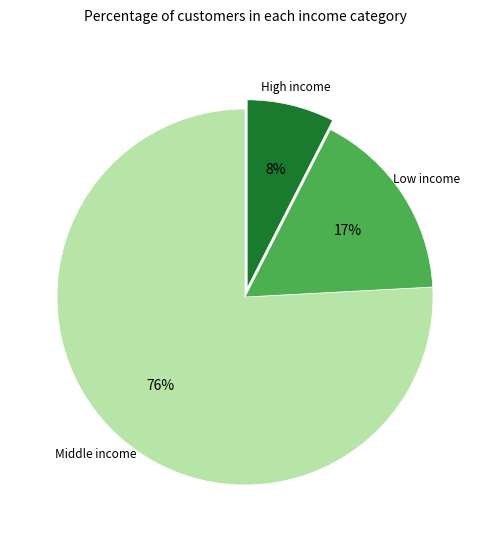

Does any single category account for the majority?

Yes